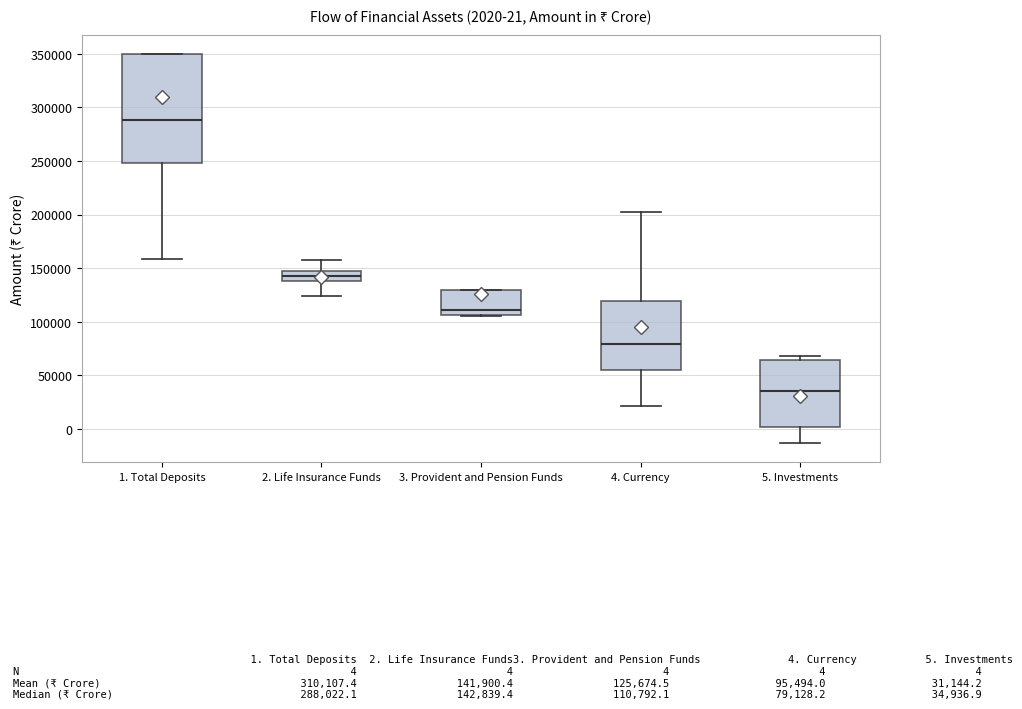

Comparing the boxes themselves (not the whiskers), which one is the tallest?

1. Total Deposits